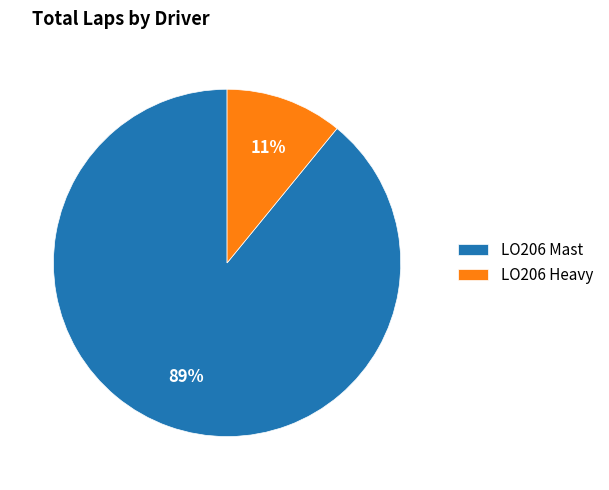

What is the smallest slice in the pie chart?

LO206 Heavy